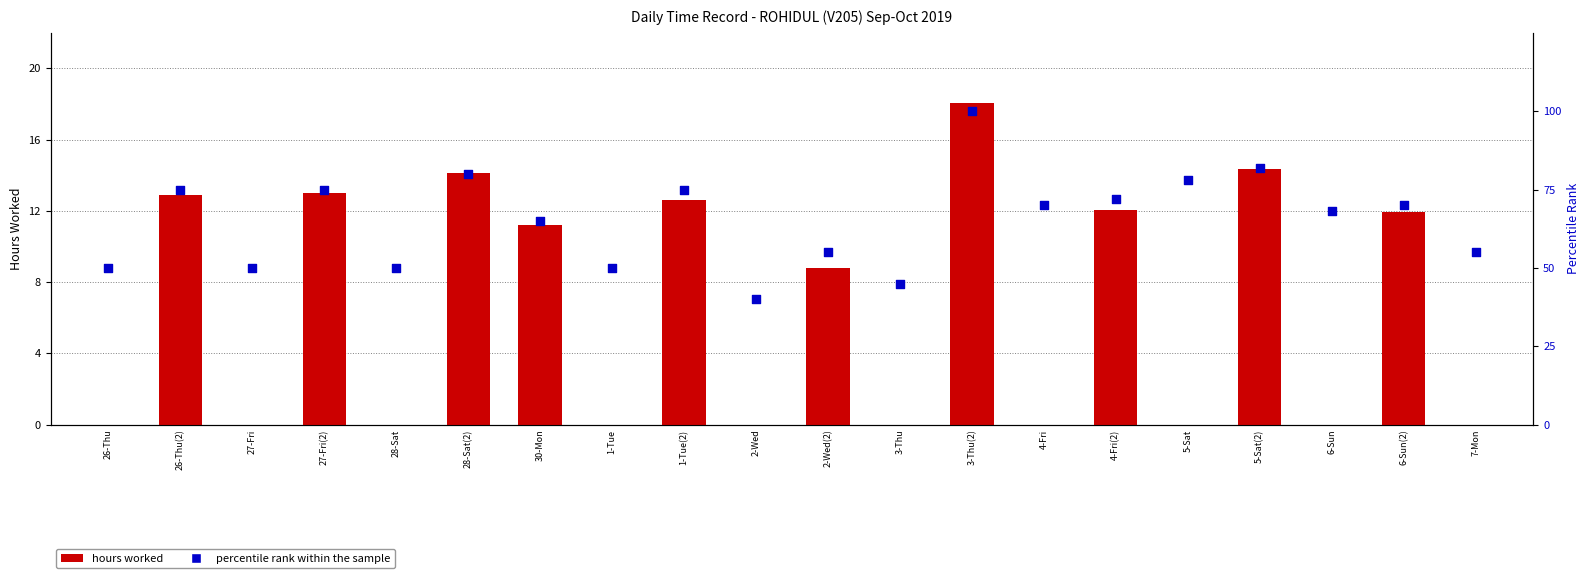

At how many categories does at least one series exceed 69?

10